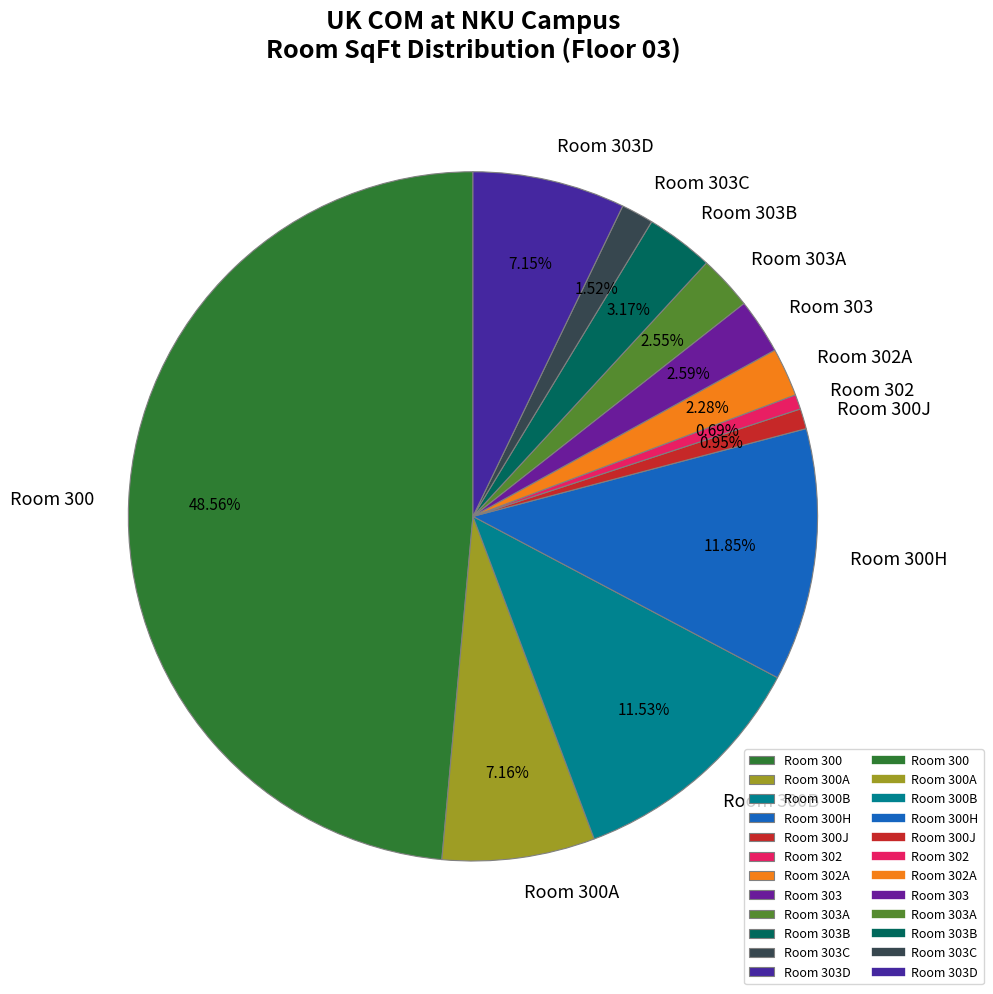

What percentage is NOT represented by Room 300?

51.4%